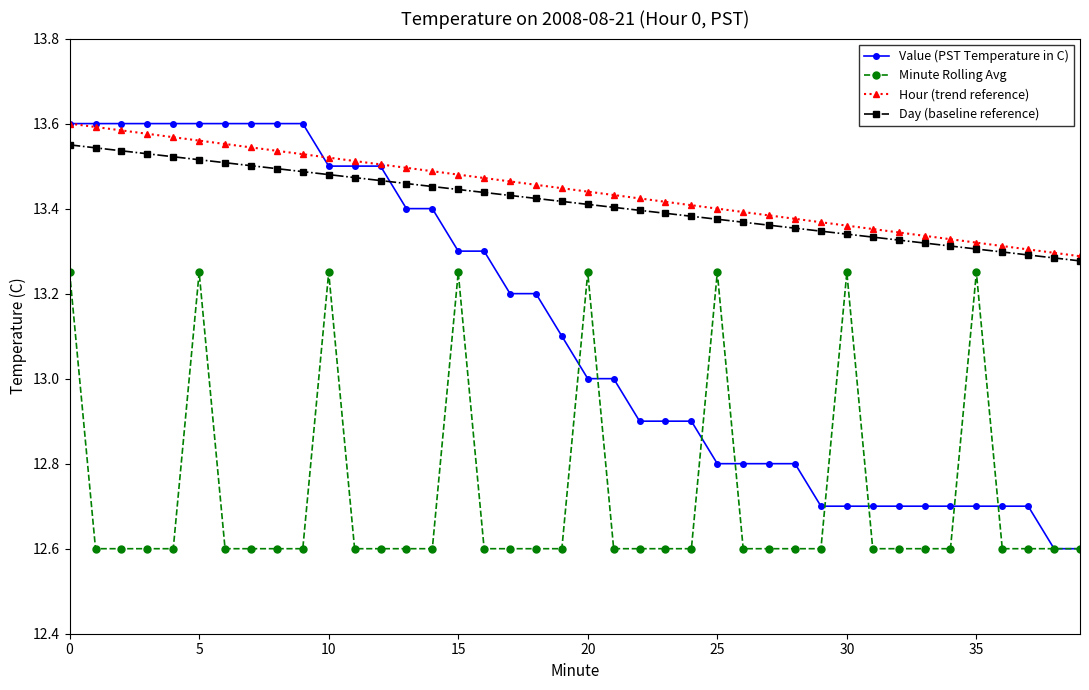

At how many categories does at least one series exceed 13?

40